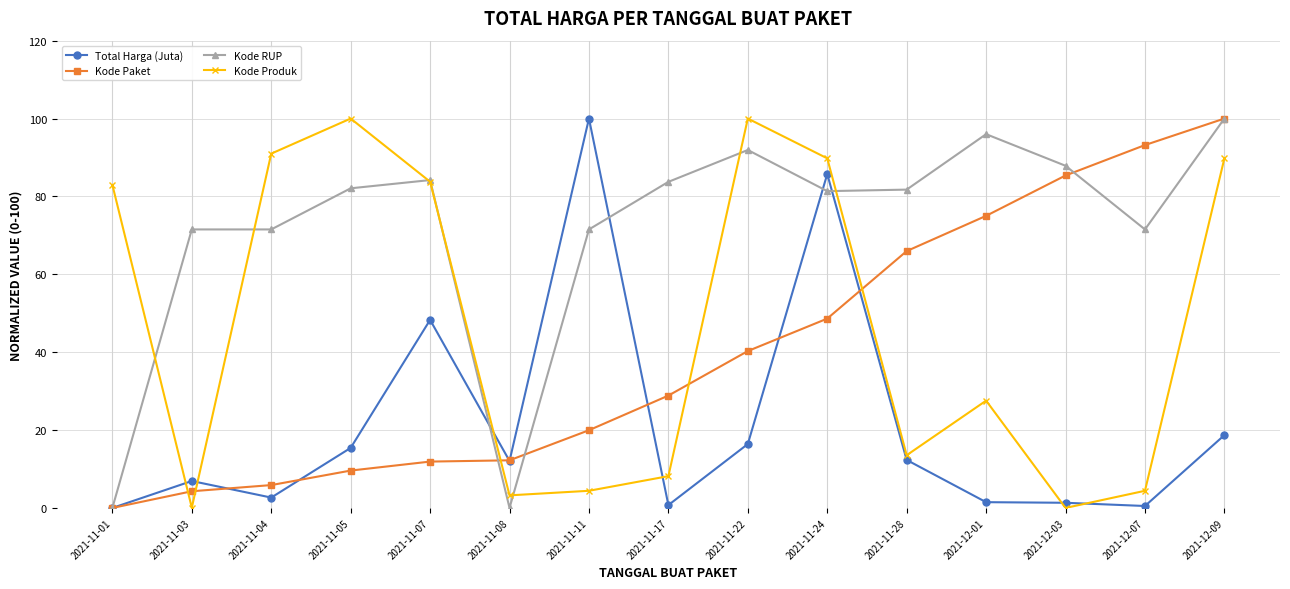

What is the difference between the second highest and minimum values in the Kode Paket series?

93.2